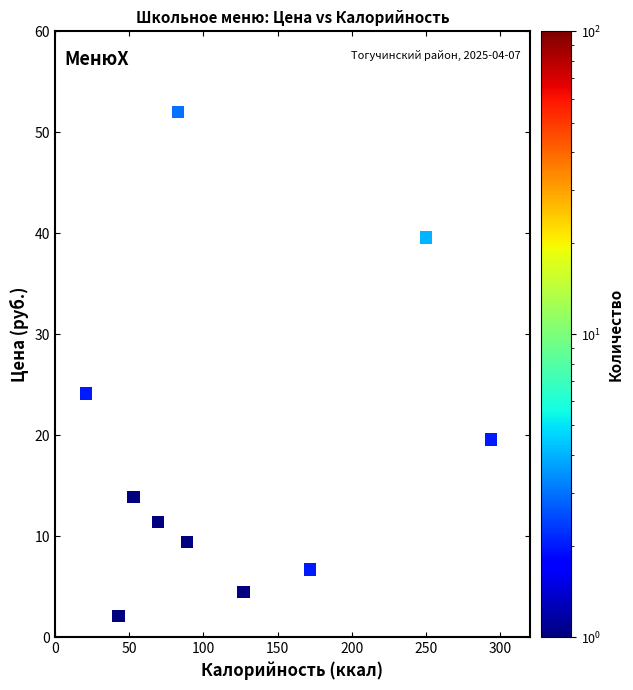

What Y value in the scatter plot is closest to 27?

24.1